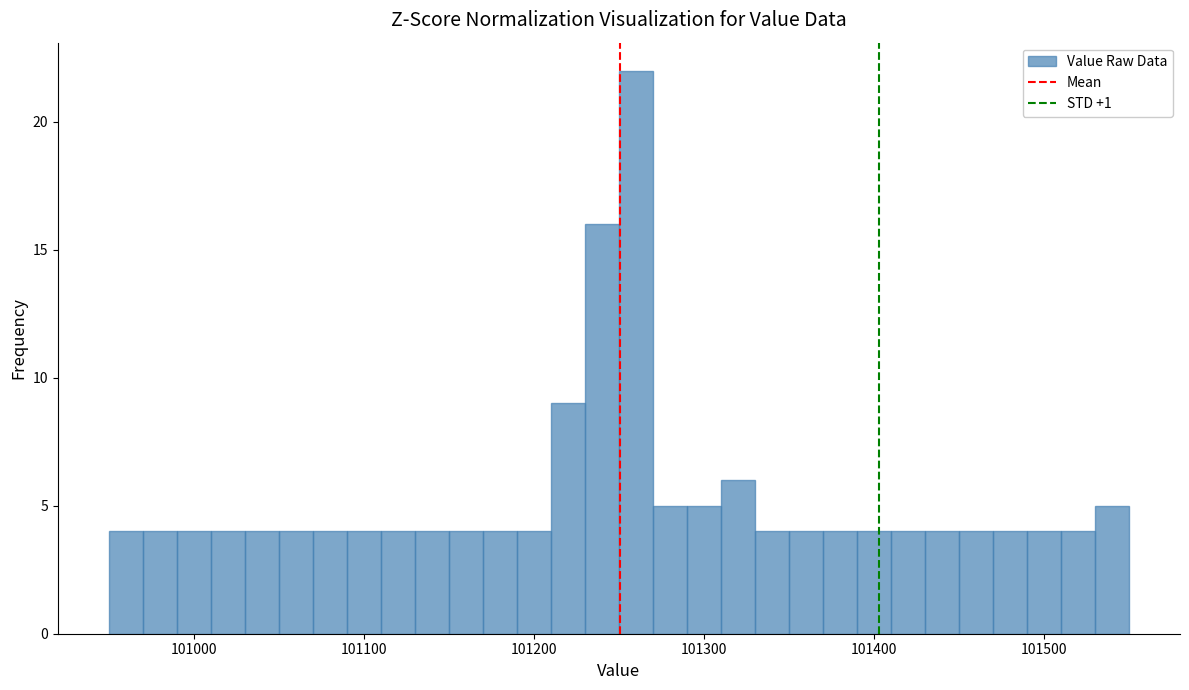

Read against the x-axis, roughly where is the centre of the tallest bar?

101260